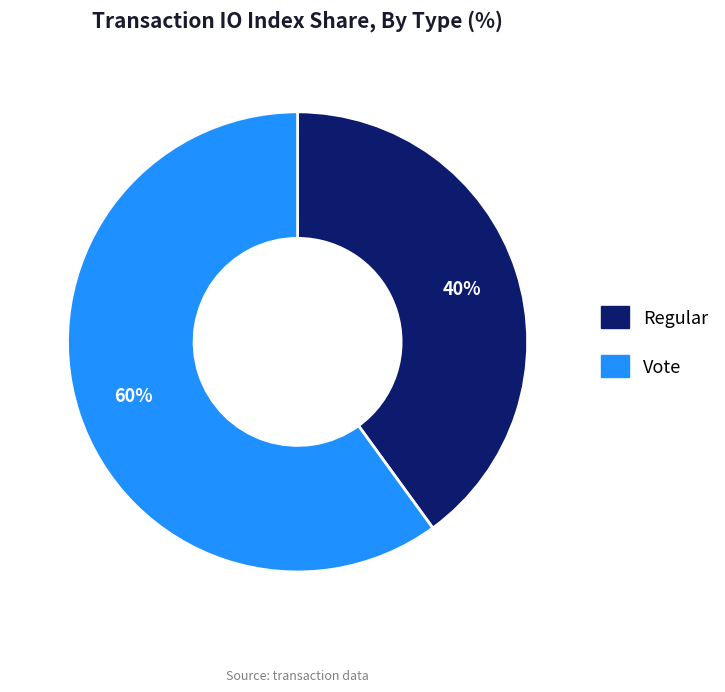

What percentage is the Vote slice, to the nearest percent?

60%